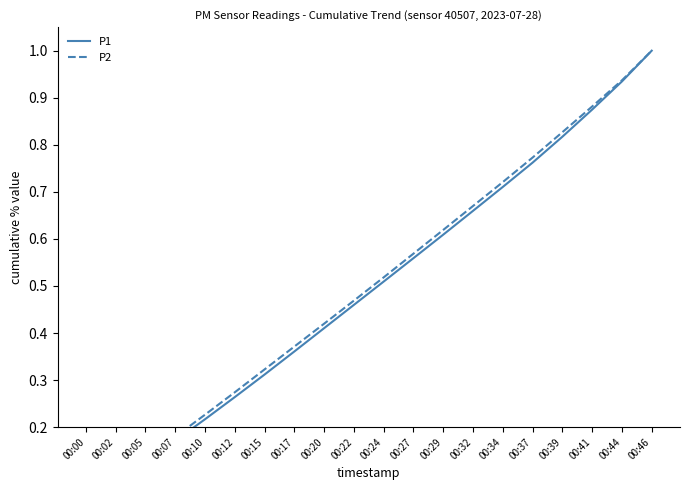

The P1 series shows 0.3 at 00:15. True or false?

True